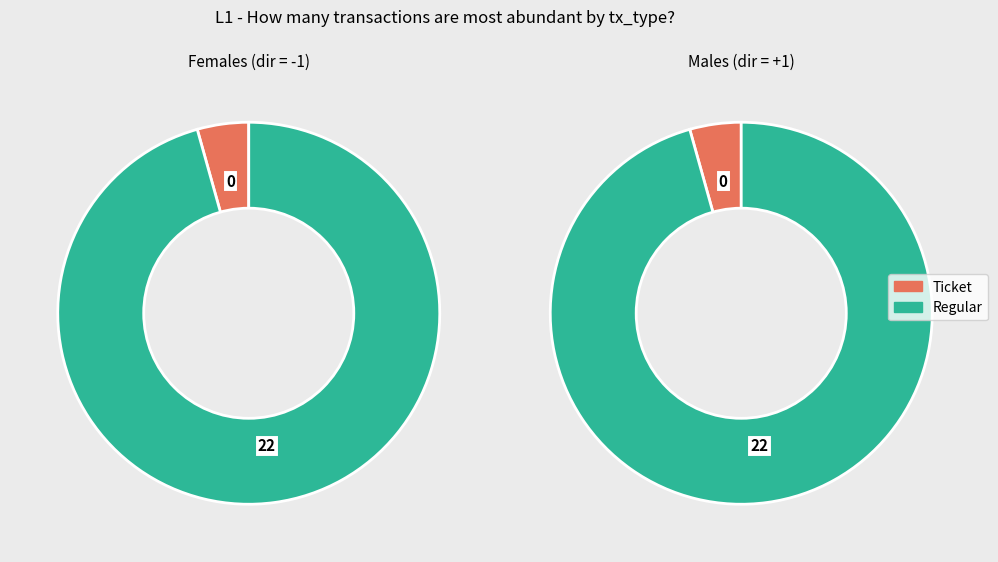

True or false: io_index accounts for 1% of the total.

False